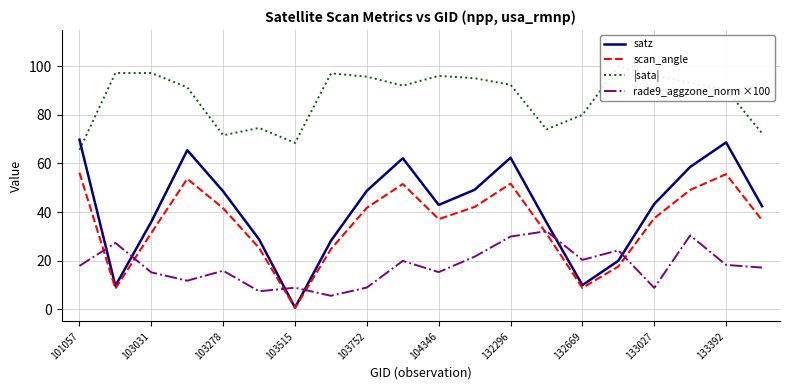

Is it true that satz equals 96.3 at 133392?

False